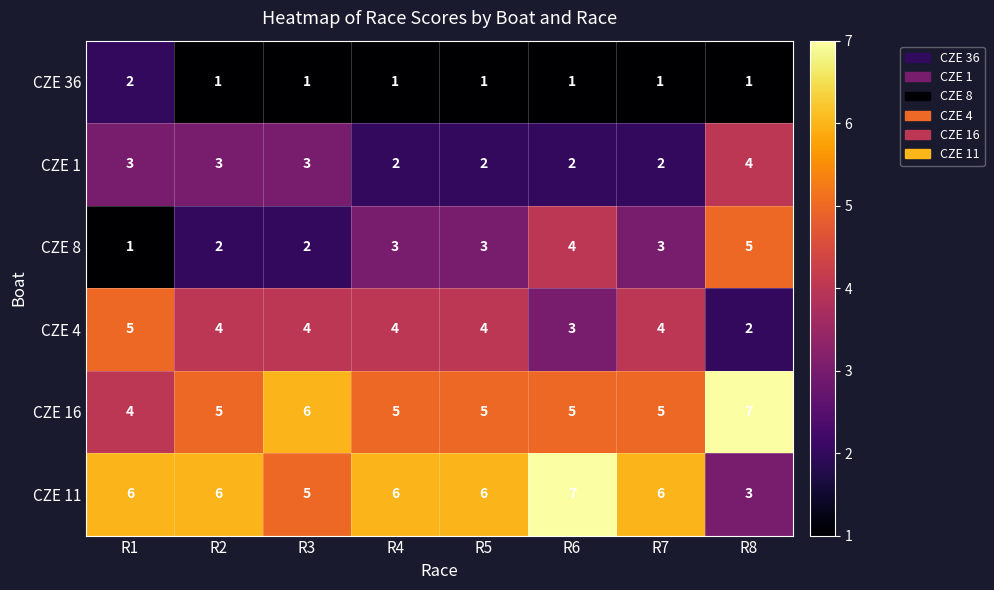

Between R1 and R4, which series saw the biggest shift?

CZE 8